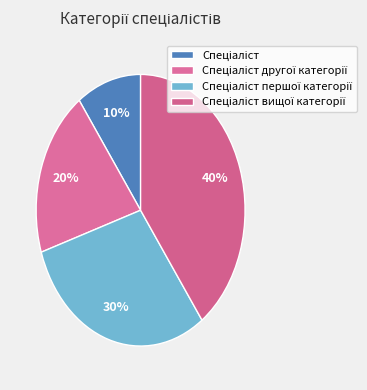

Approximately how many times larger is the value at Спеціаліст другої категорії compared to Спеціаліст?

2.0